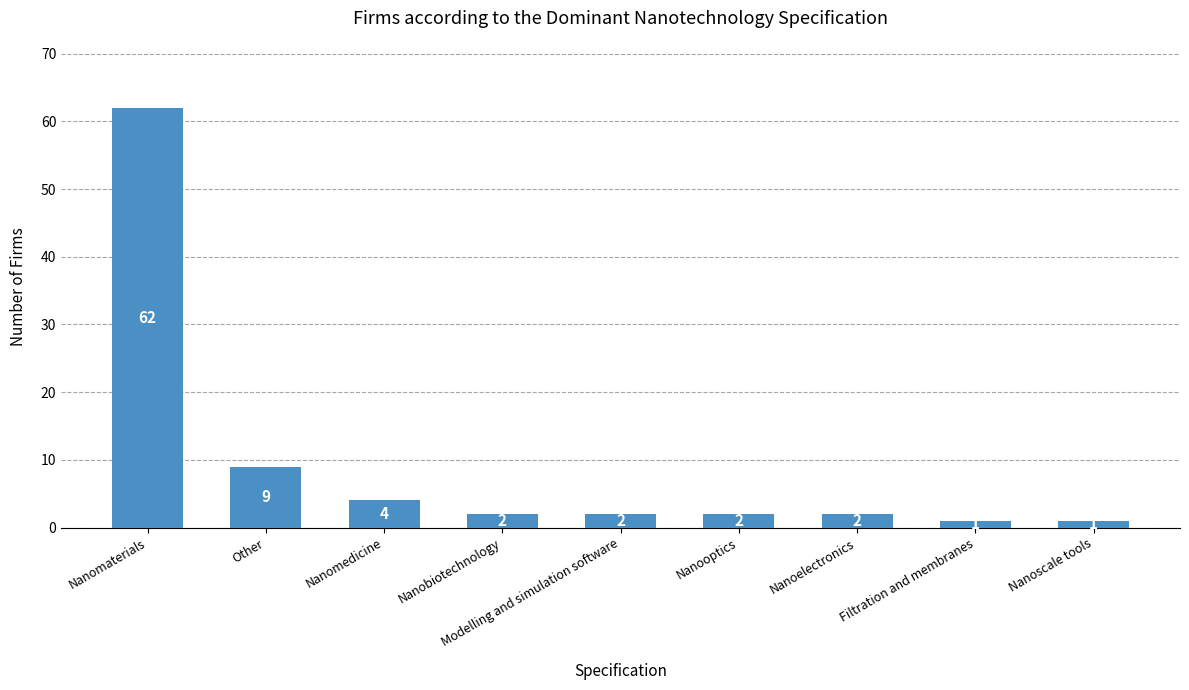

Between Nanomaterials and Nanooptics, which is larger?

Nanomaterials